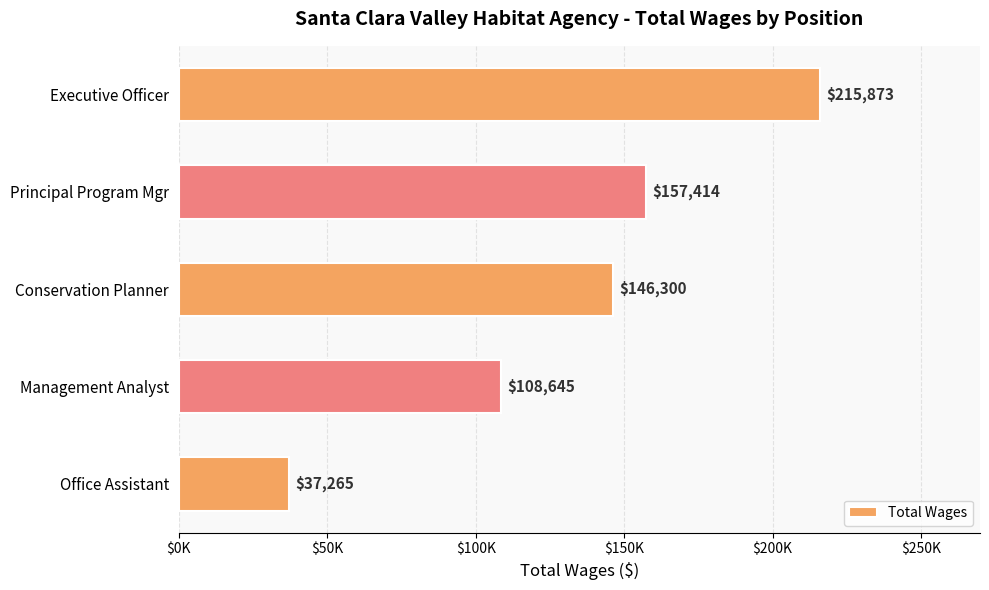

Are the bars horizontal?

Yes